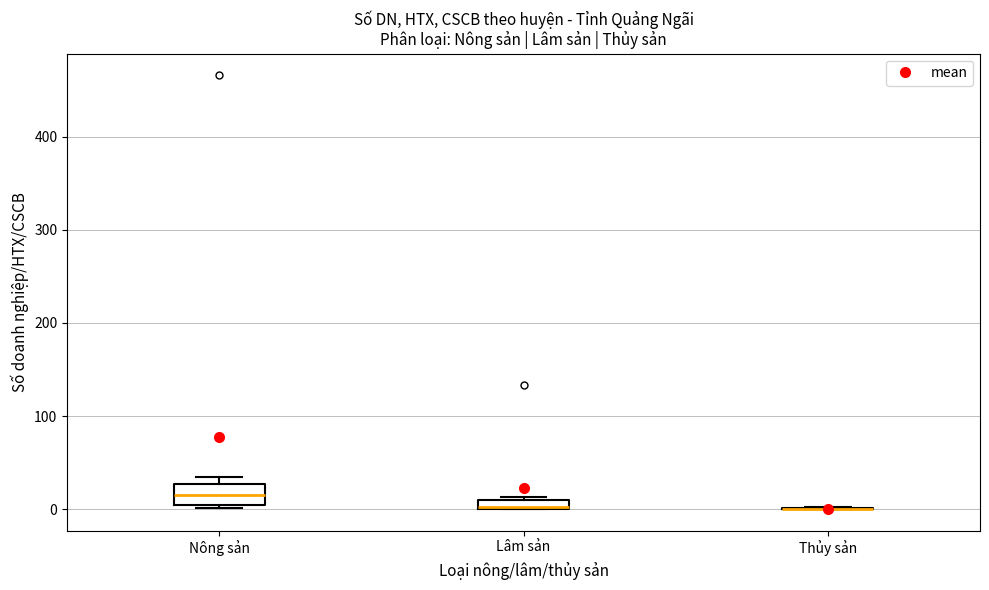

Comparing the boxes themselves (not the whiskers), which one is the tallest?

Nông sản